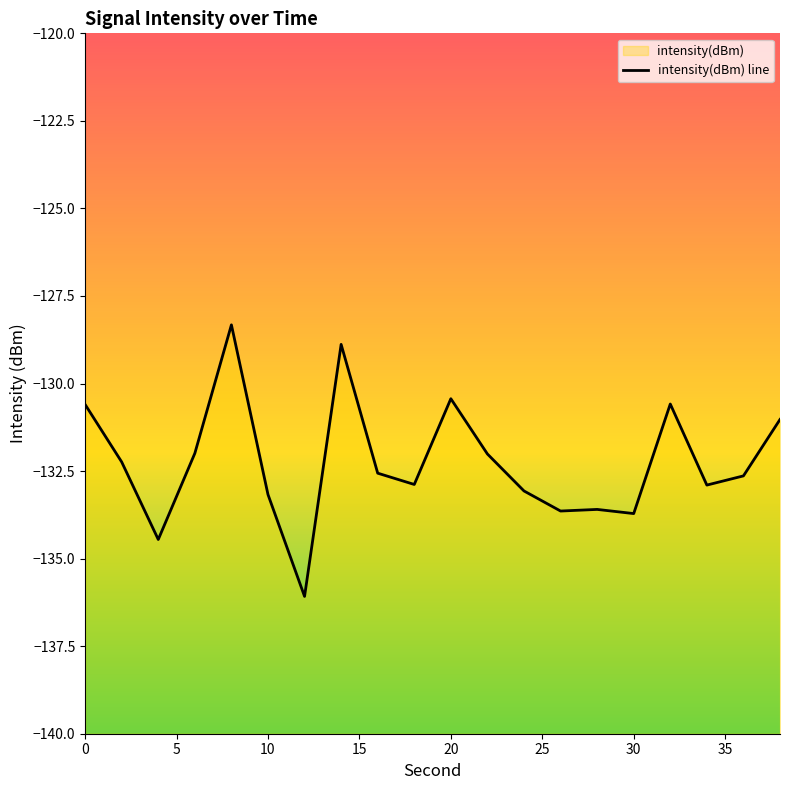

What is the difference between the second highest and minimum values?

7.2